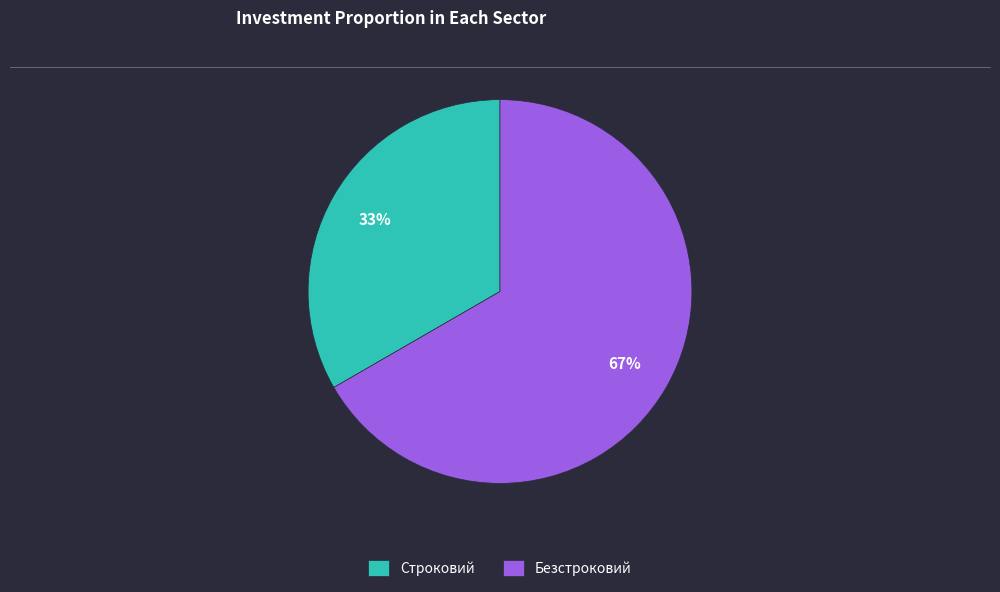

Count the number of slices in the pie.

2